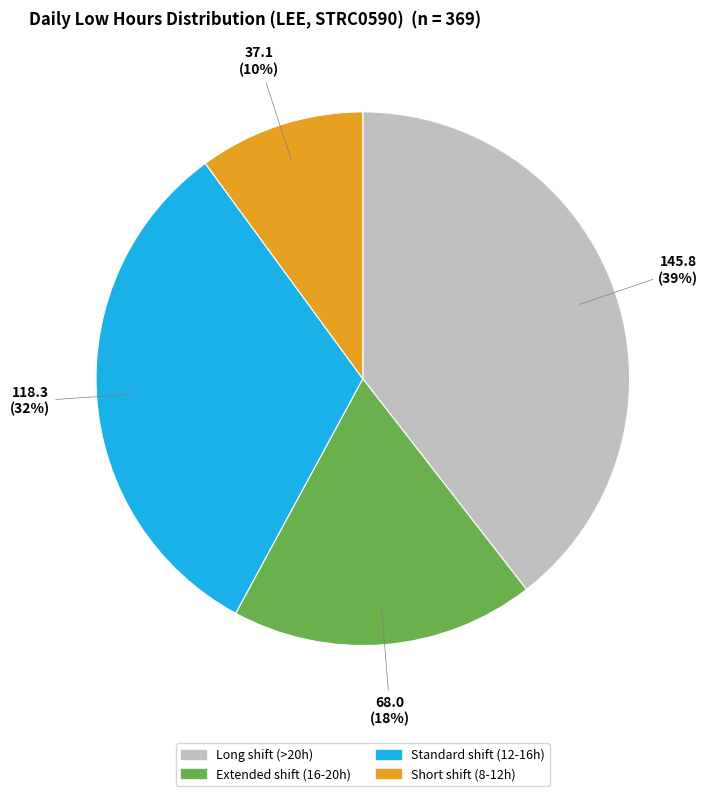

What is the largest slice in the pie chart?

Long shift (>20h)